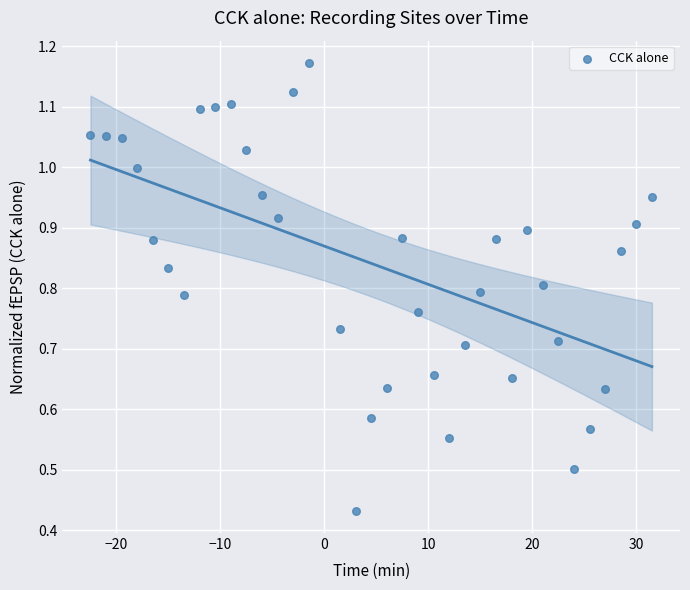

What is the range of X values (max minus min)?

54.0